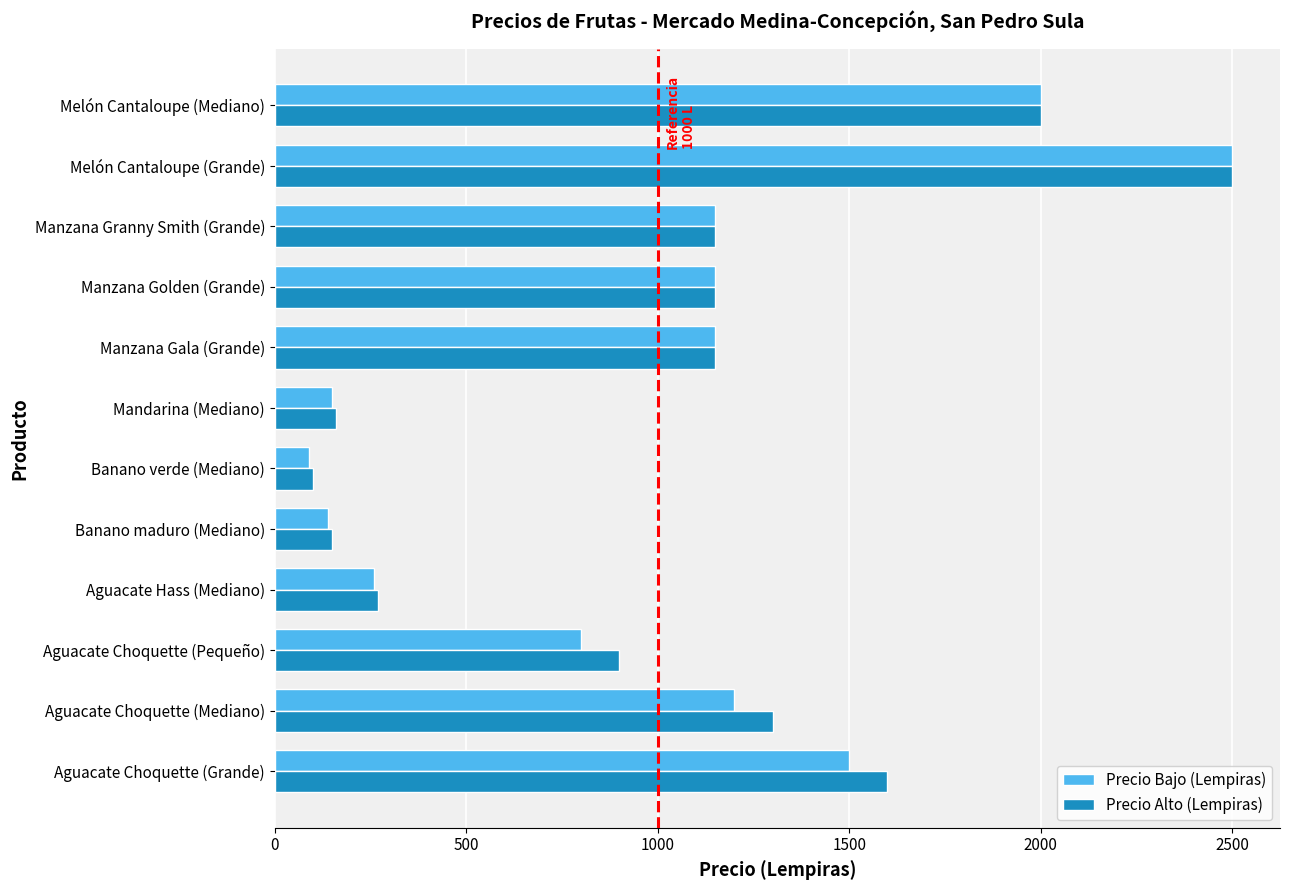

What are all the series names shown in the legend?

Precio Bajo (Lempiras), Precio Alto (Lempiras)